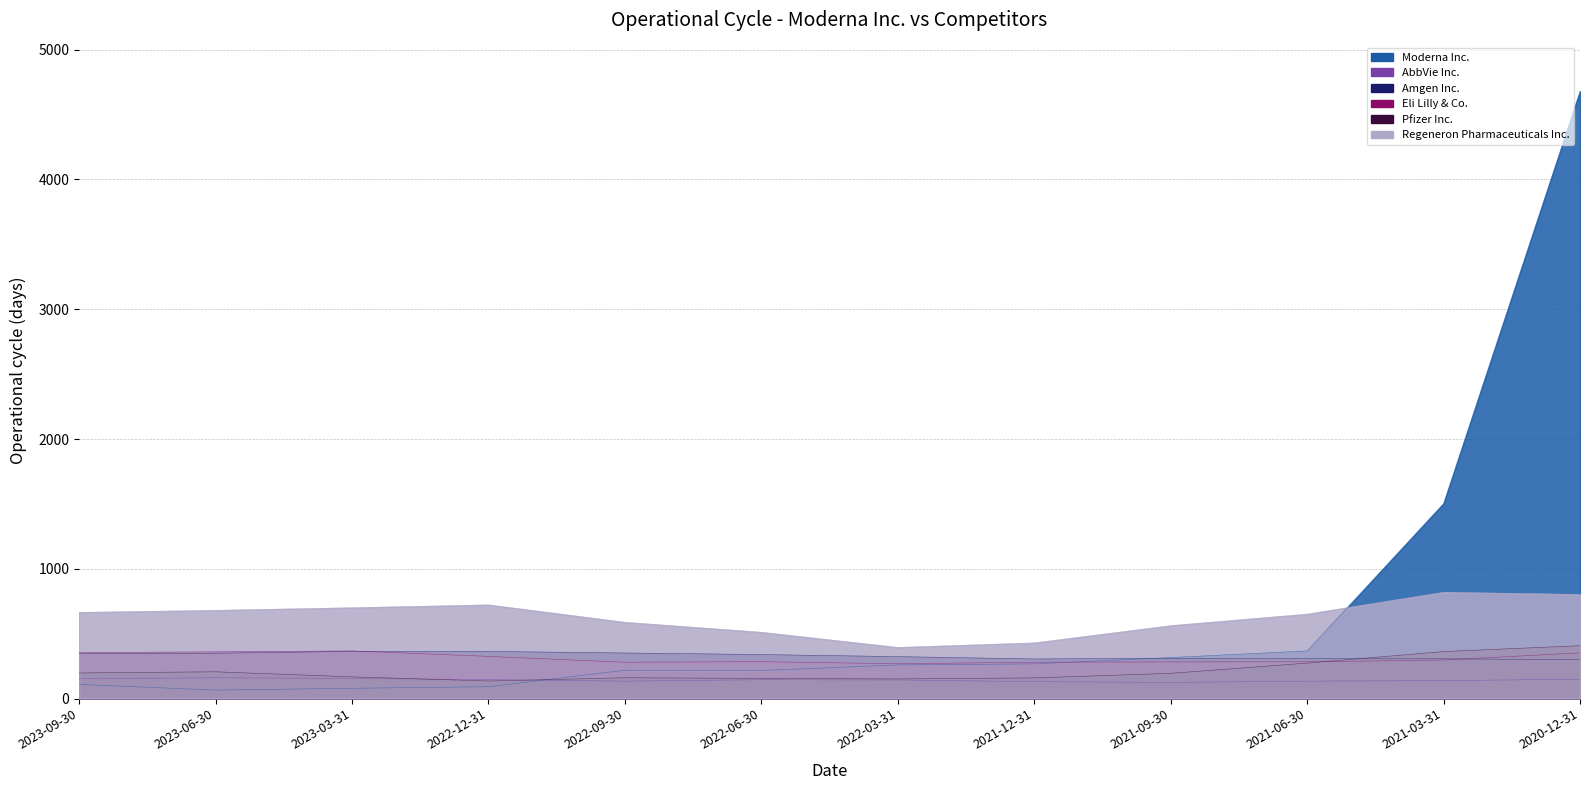

What is the sum of all AbbVie Inc. values?

1711